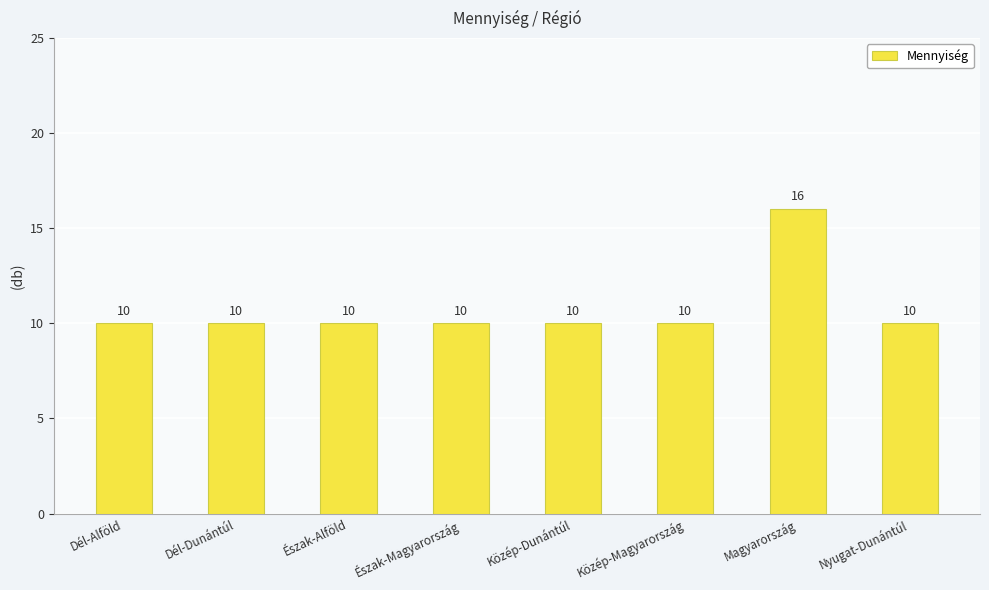

How many bars are there in total?

8